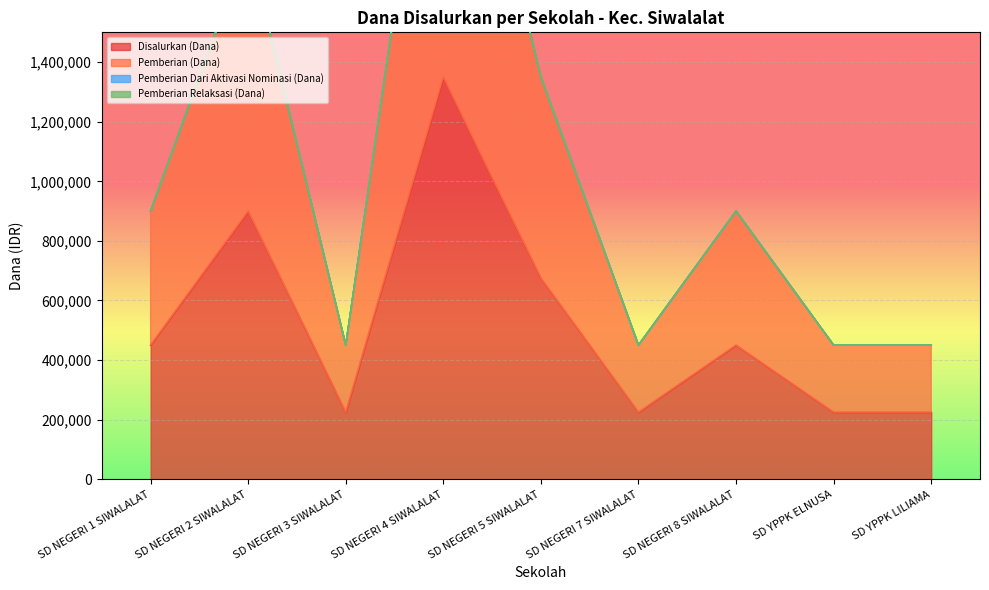

Reading right to left, extract all data points from this chart.

Disalurkan (Dana): 225000	225000	450000	225000	675000	1350000	225000	900000	450000
Pemberian (Dana): 450000	450000	900000	450000	1350000	2700000	450000	1800000	900000